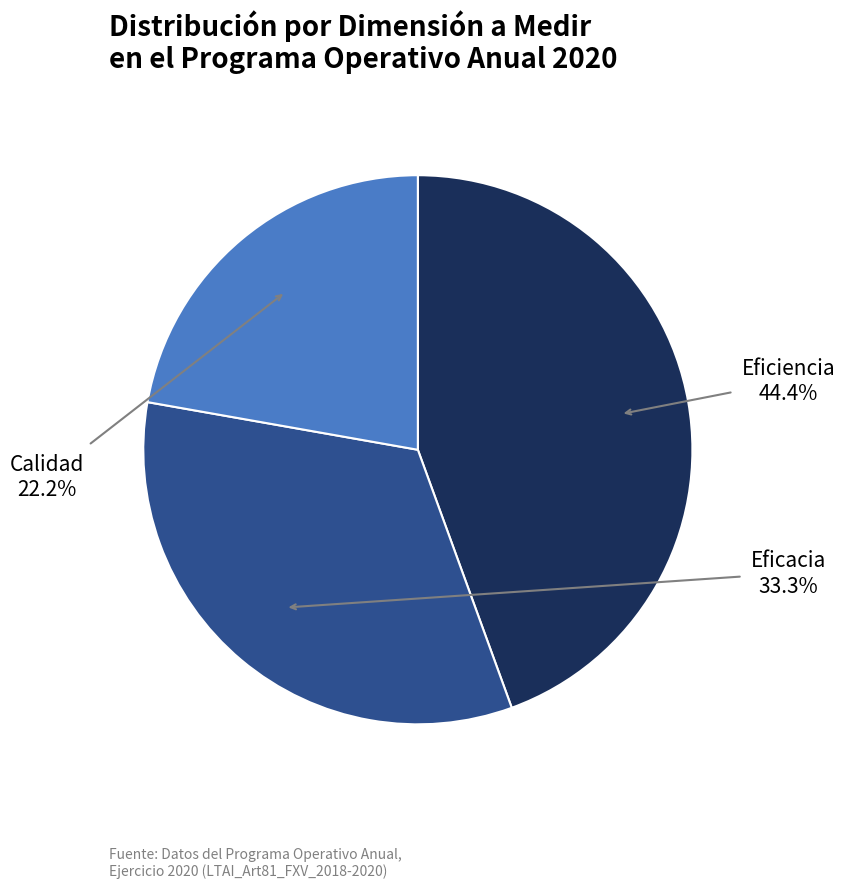

Is there a majority slice in this chart?

No